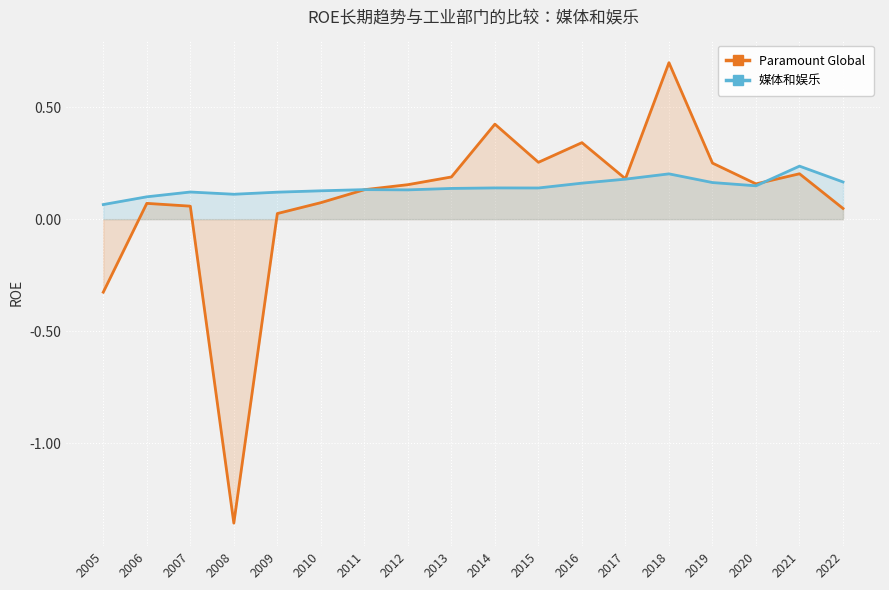

What is the value of the Paramount Global point at the 16th from the left?

0.2